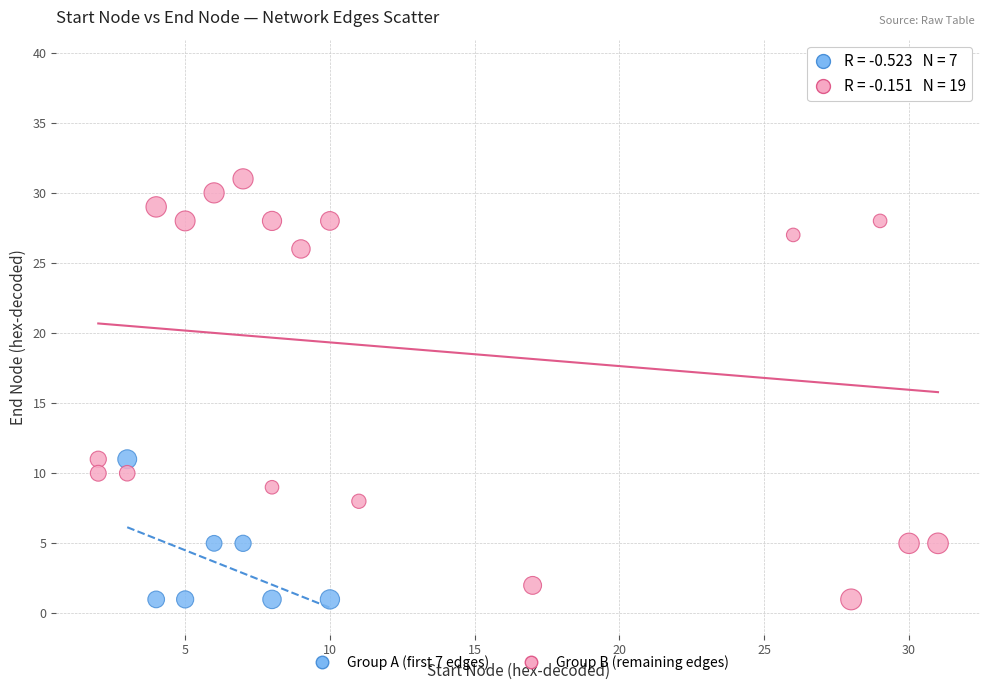

Which series contains the highest Y value?

Group B (remaining edges)